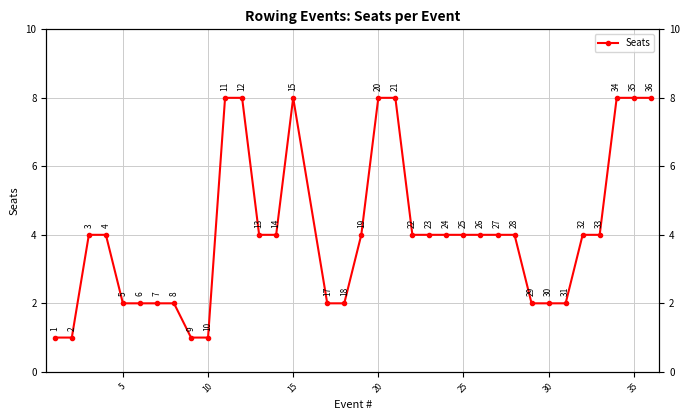

How many data points are less than 4?

13